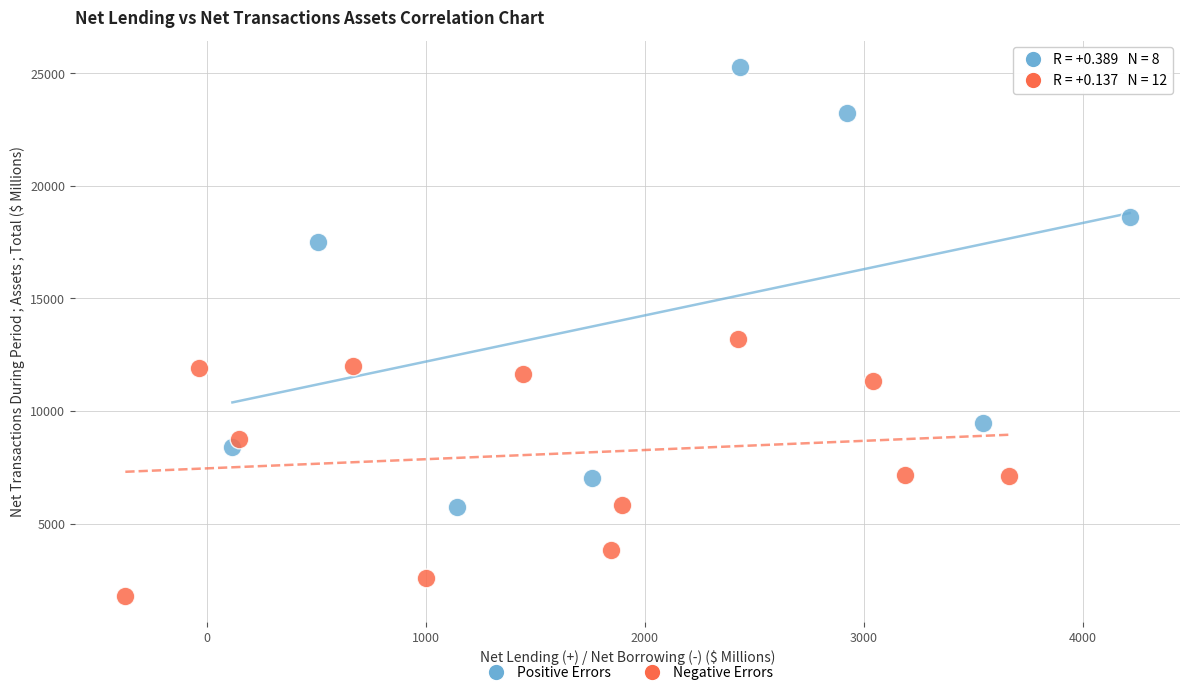

Which series contains the highest Y value?

Positive Errors